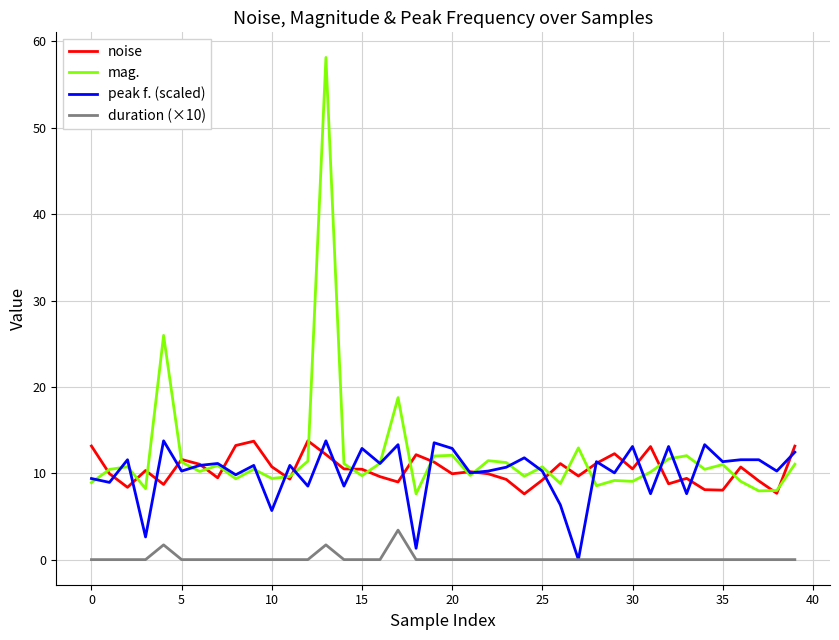

True or false: mag. and duration (×10) cross at least once.

False